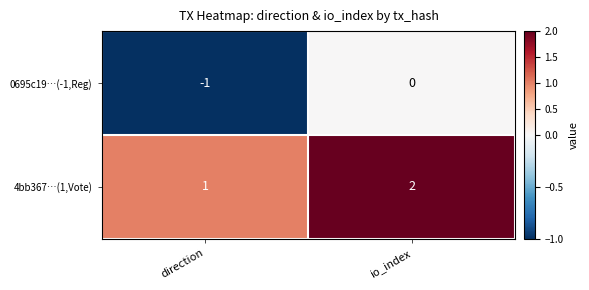

What is the smallest value displayed?

-1